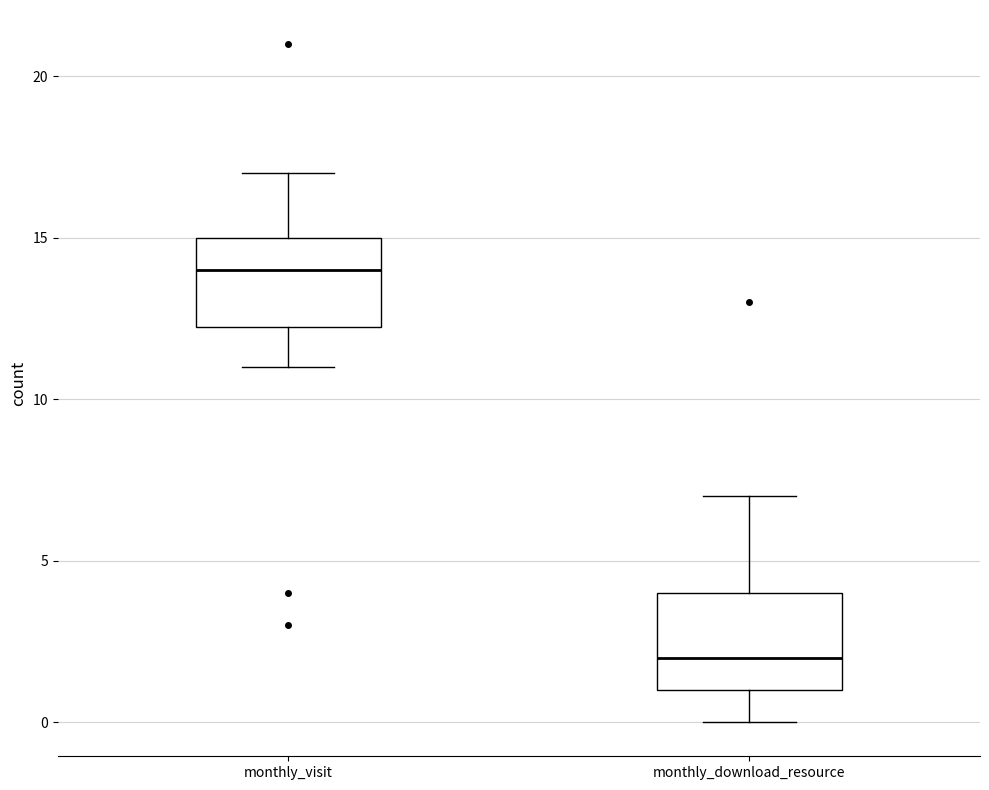

Reading left to right, transcribe this box plot: for each box, give where its median line is, the range the box spans, and where its two whiskers end, as read against the y-axis. The values are not printed on the chart, so give them approximately, as read against the axis.

monthly_visit: median 14.0, box 12.5 to 15.0, whiskers 11.0 to 17.0
monthly_download_resource: median 2.0, box 1.0 to 4.0, whiskers 0.0 to 7.0